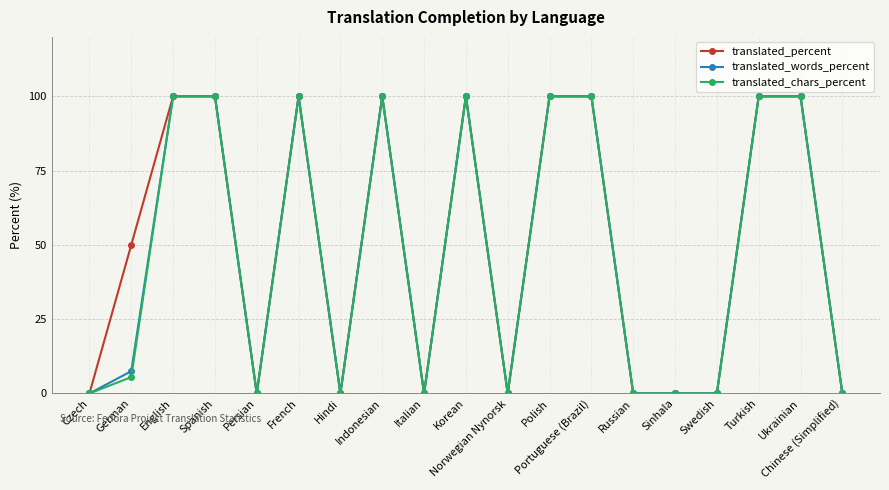

At which category does translated_percent reach its first local valley?

Persian